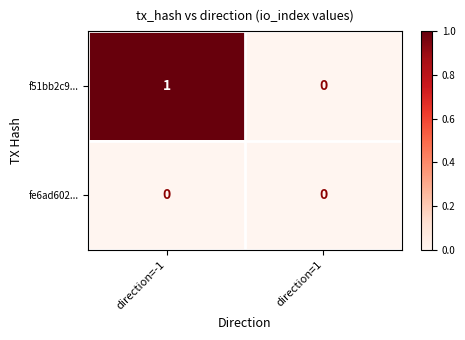

Which label corresponds to the largest value in the chart?

direction=-1